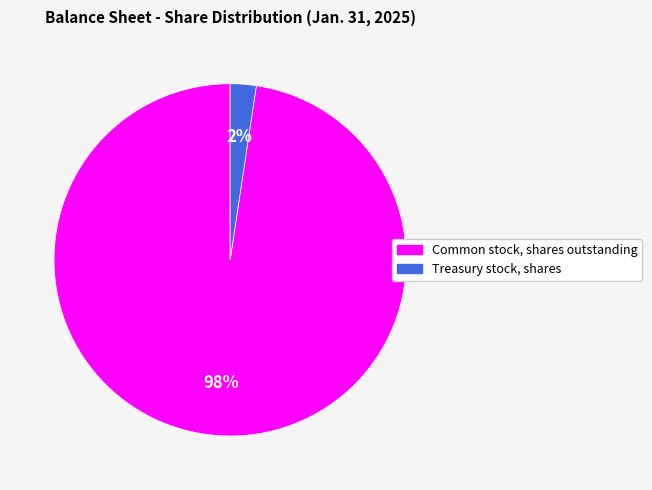

Is it true that Treasury stock, shares is 9% of the pie?

False